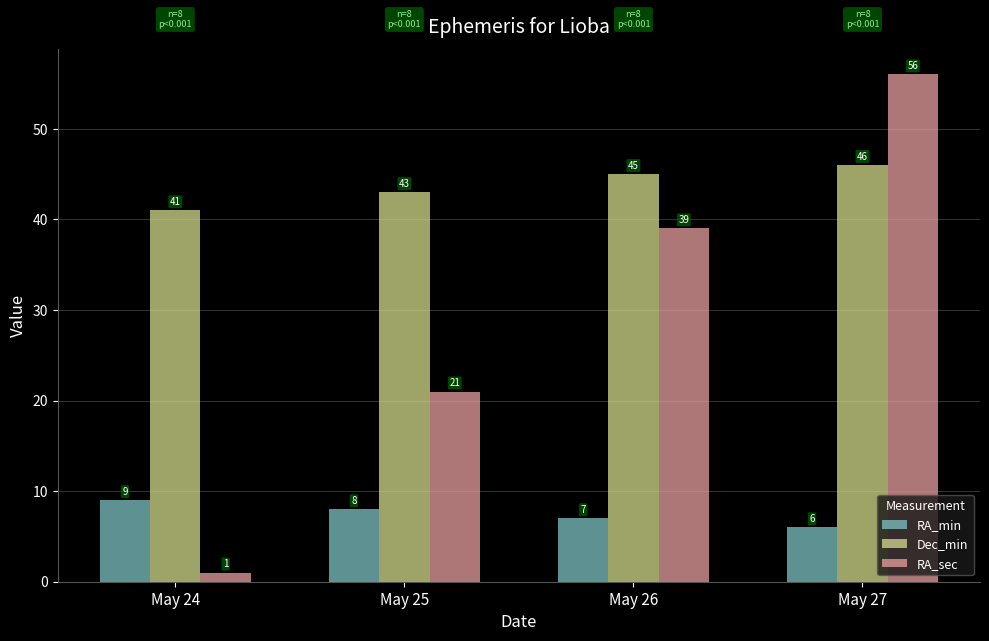

Reading left to right, list all the values displayed in this chart.

RA_min: May 24=9	May 25=8	May 26=7	May 27=6
Dec_min: May 24=41	May 25=43	May 26=45	May 27=46
RA_sec: May 24=1	May 25=21	May 26=39	May 27=56